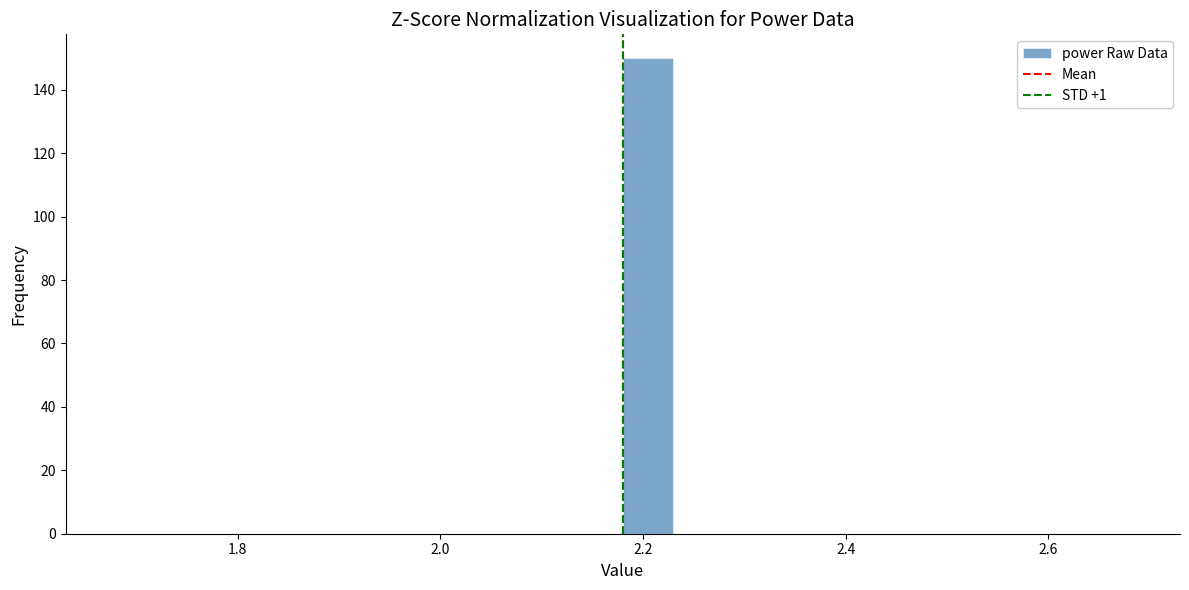

Read against the x-axis, roughly where is the centre of the tallest bar?

2.20